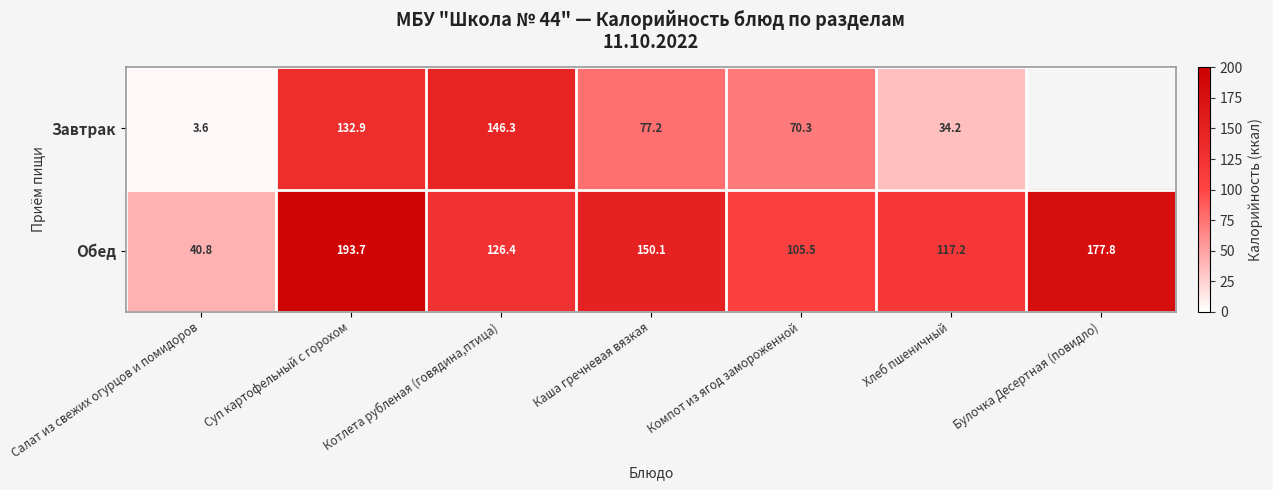

Rank the categories by Обед value from lowest to highest.

Салат из свежих огурцов и помидоров, Компот из ягод замороженной, Хлеб пшеничный, Котлета рубленая (говядина,птица), Каша гречневая вязкая, Булочка Десертная (повидло), Суп картофельный с горохом